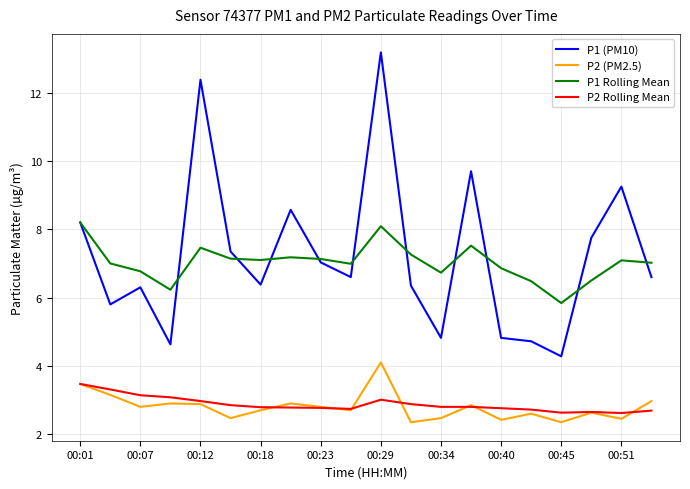

Which series has the largest range (max minus min)?

P1 (PM10)